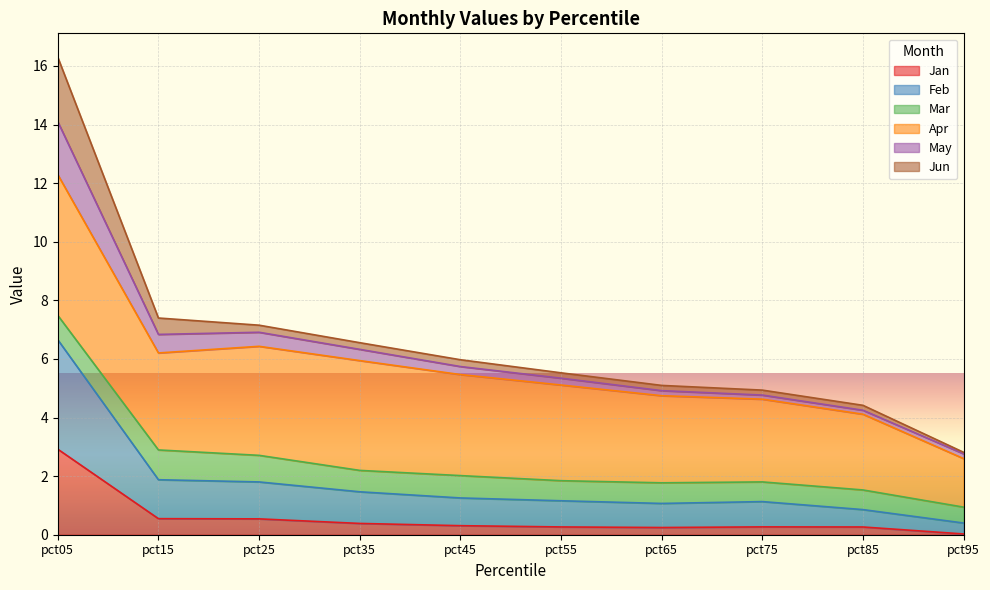

True or false: May and Jan cross at least once.

False